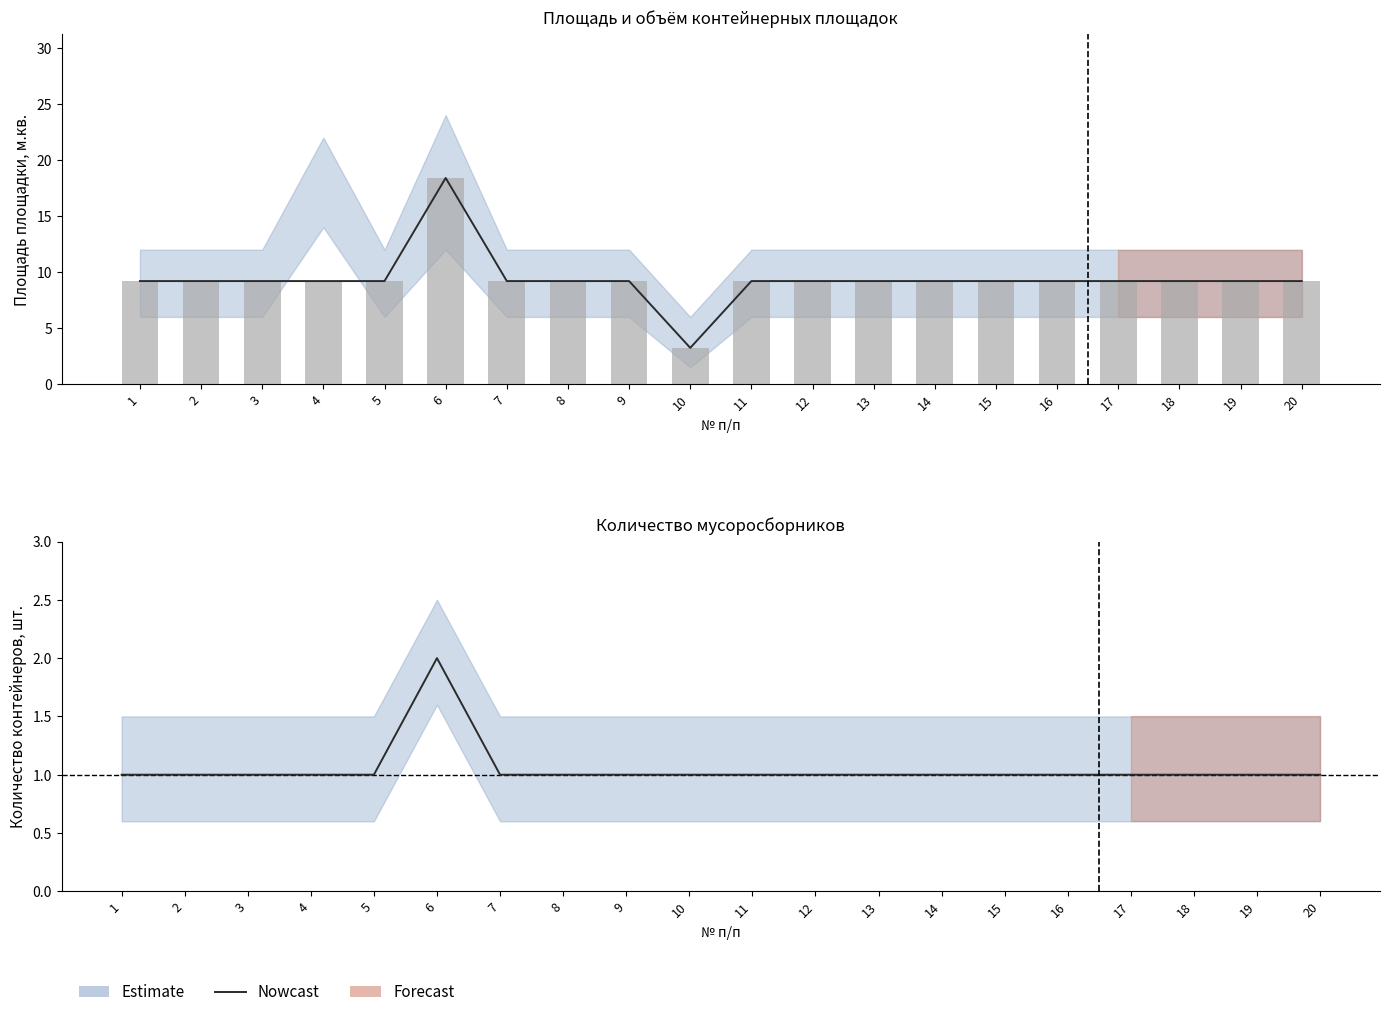

True or false: the data shows 1 at 14.

True